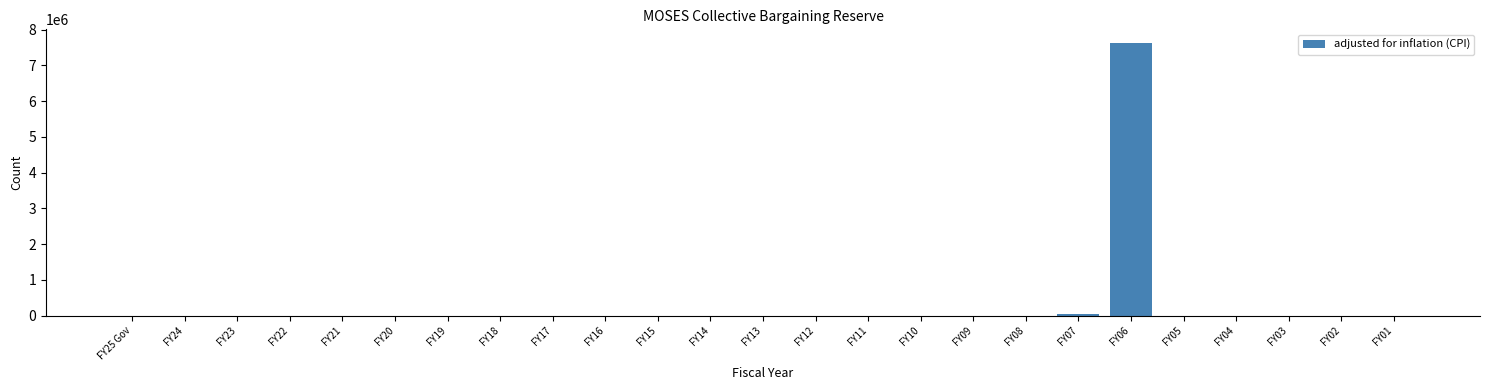

Which category has the highest value across all series?

FY06